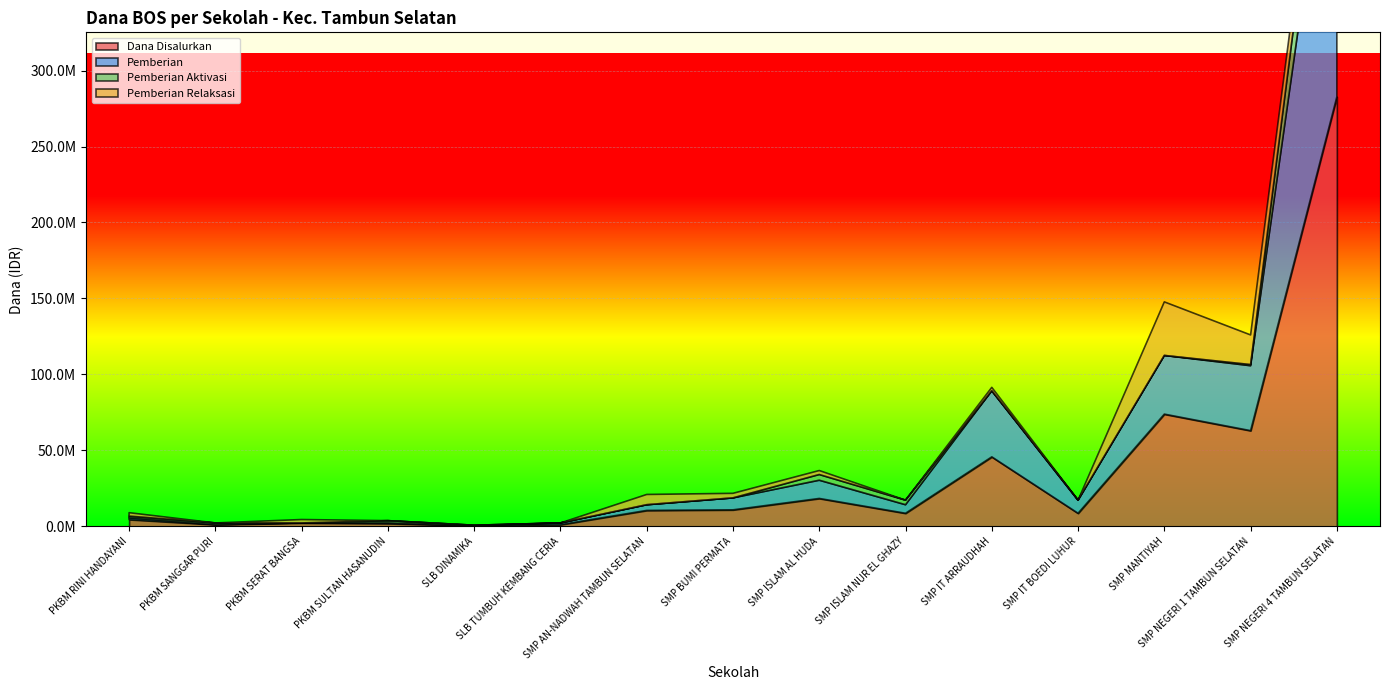

At which category is the sum across all series the highest?

SMP NEGERI 4 TAMBUN SELATAN